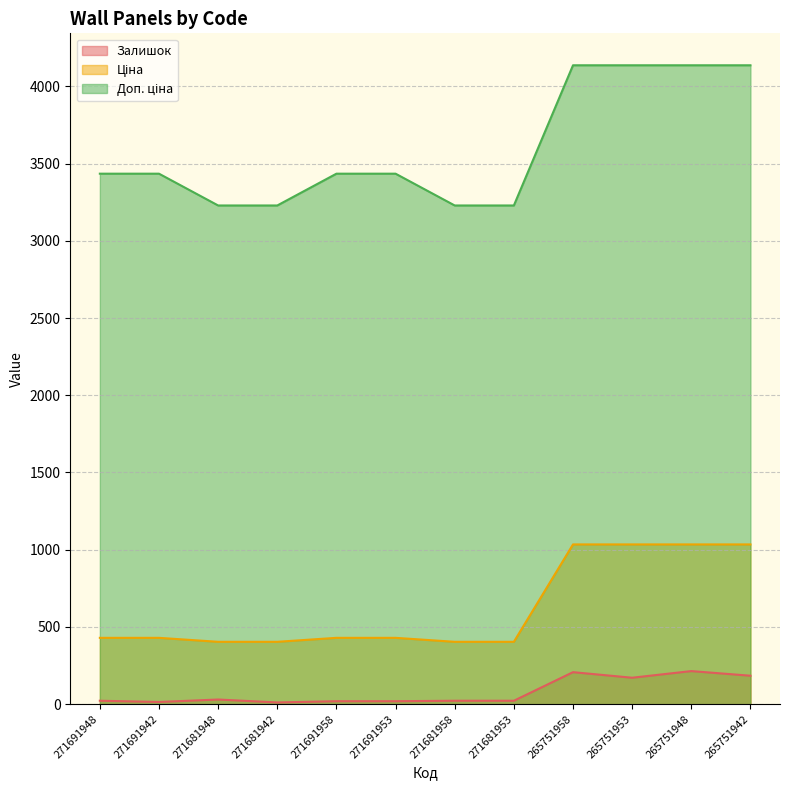

What position from the right is 265751953?

3